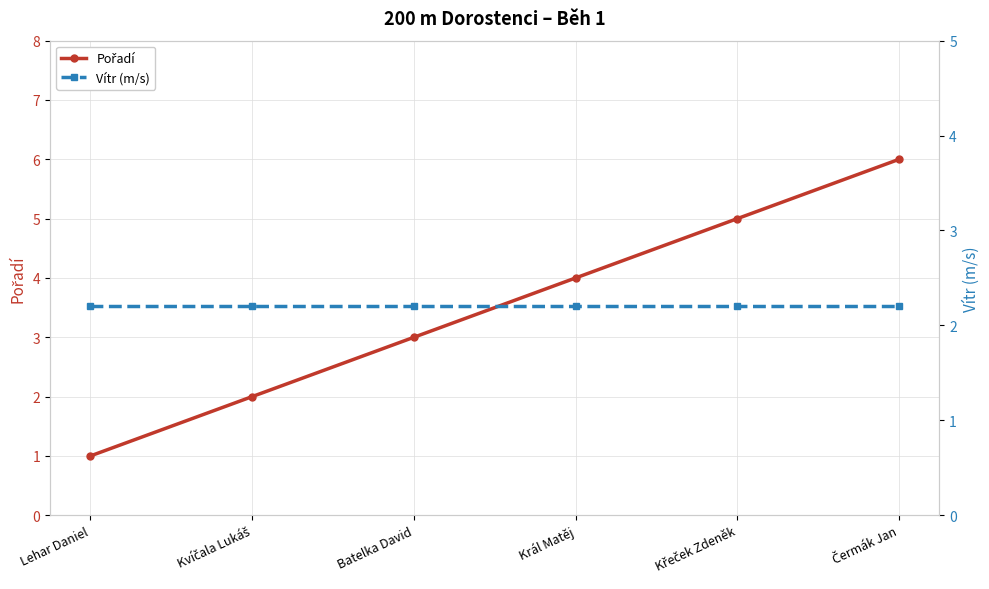

Does the chart have visible grid lines?

Yes